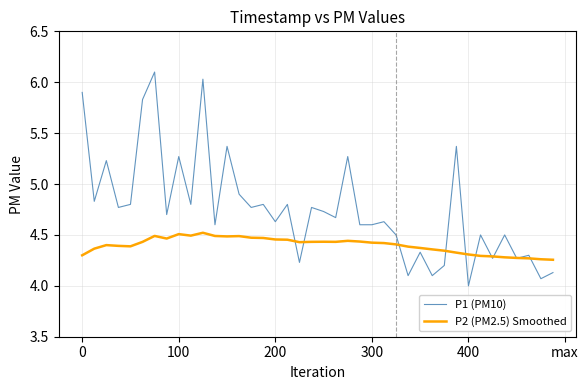

How many interior local peaks does the P1 (PM10) series have?

15